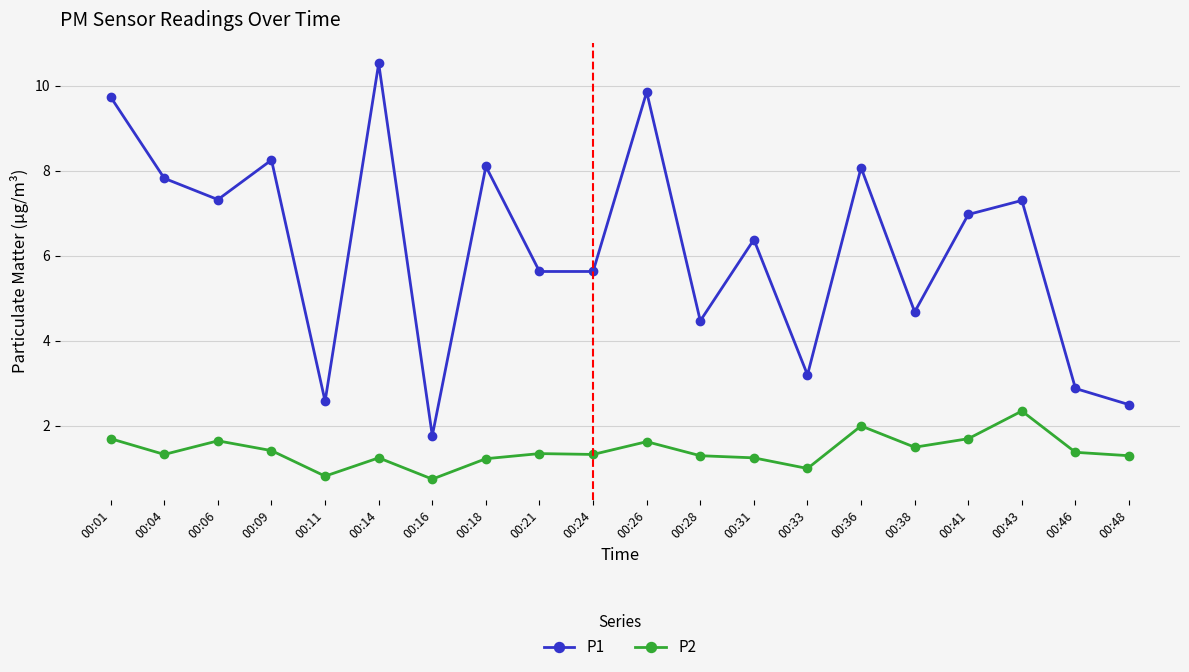

At which label does P1 reach its minimum?

00:16